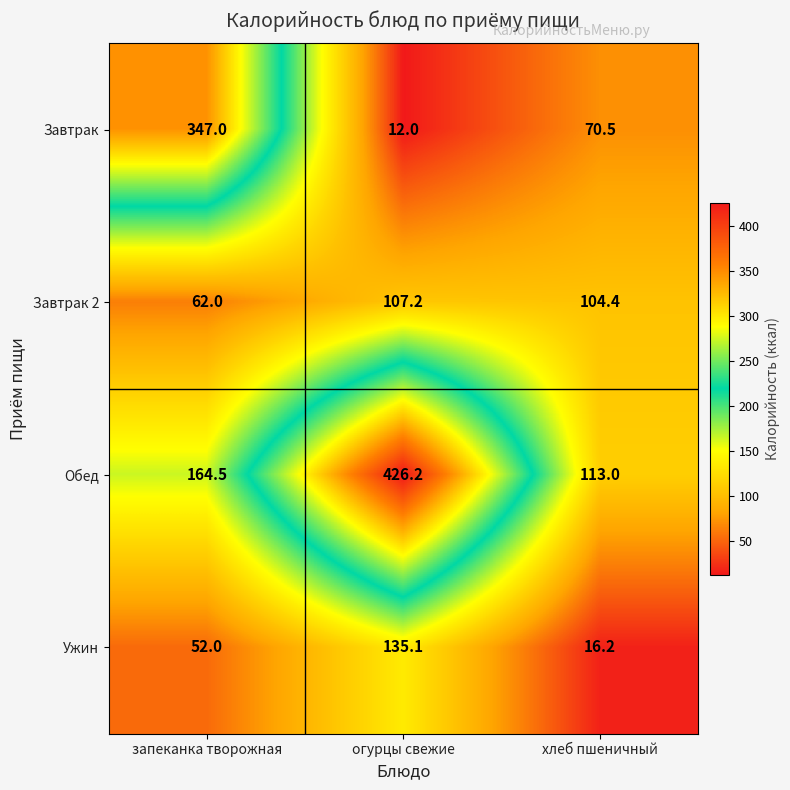

The value of Завтрак at хлеб пшеничный is 70.5. True or false?

True